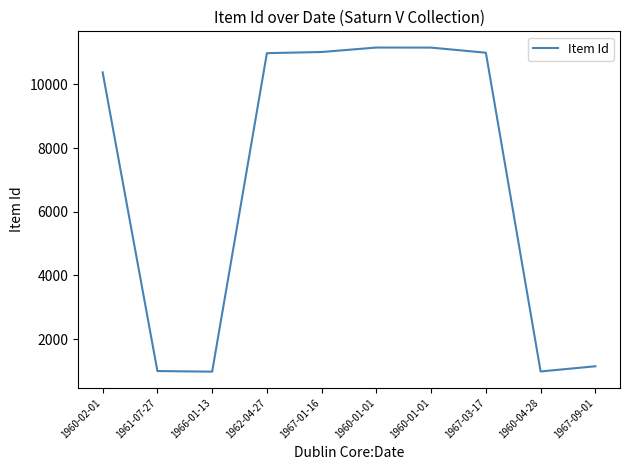

The value at 1961-07-27 is 995. True or false?

True